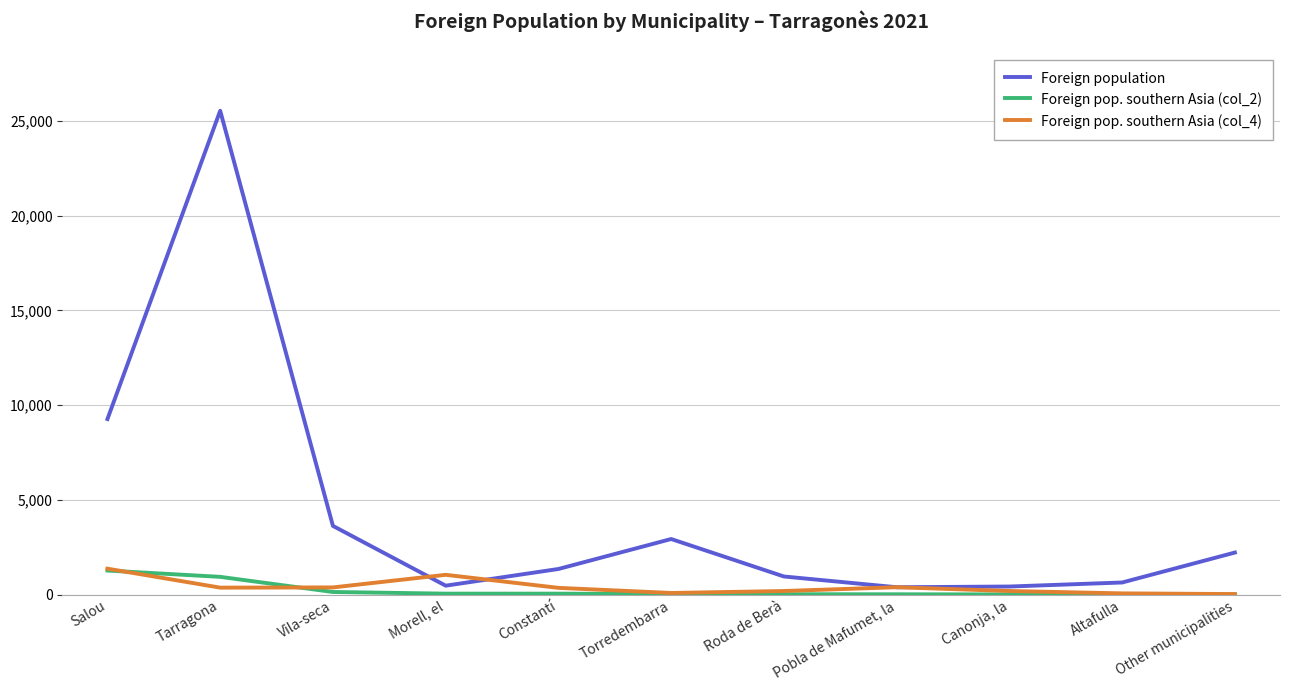

At which category is the sum across all series the highest?

Tarragona